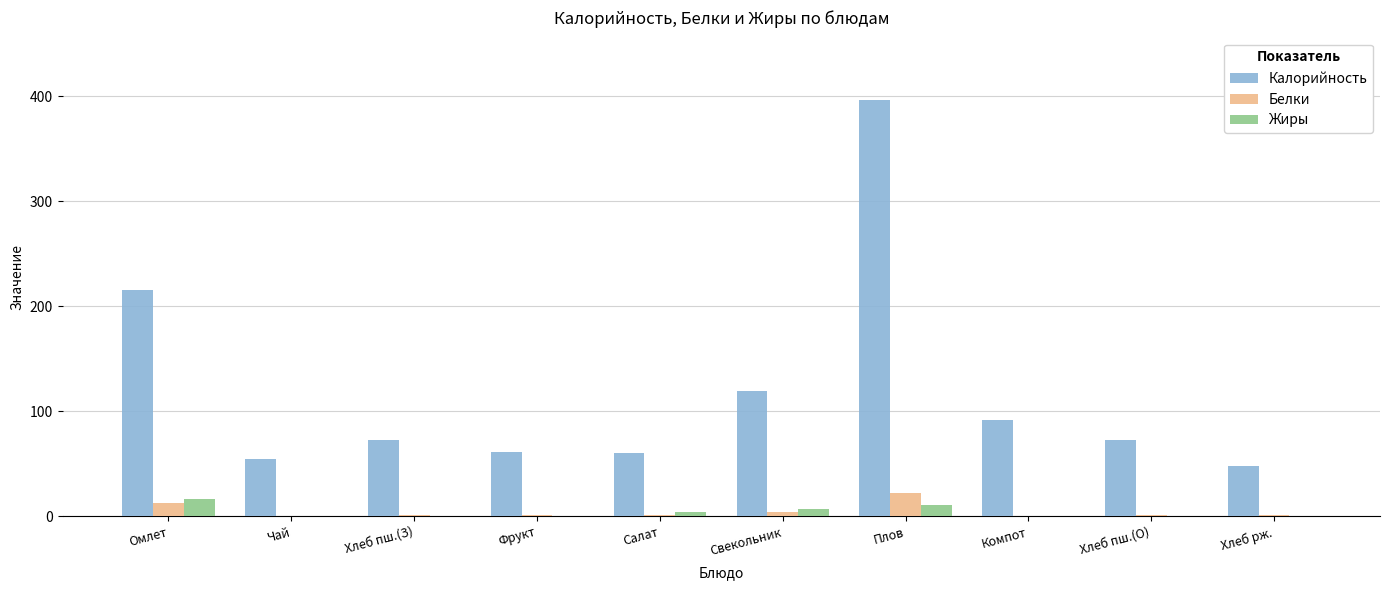

Which series has the largest total across all categories?

Калорийность